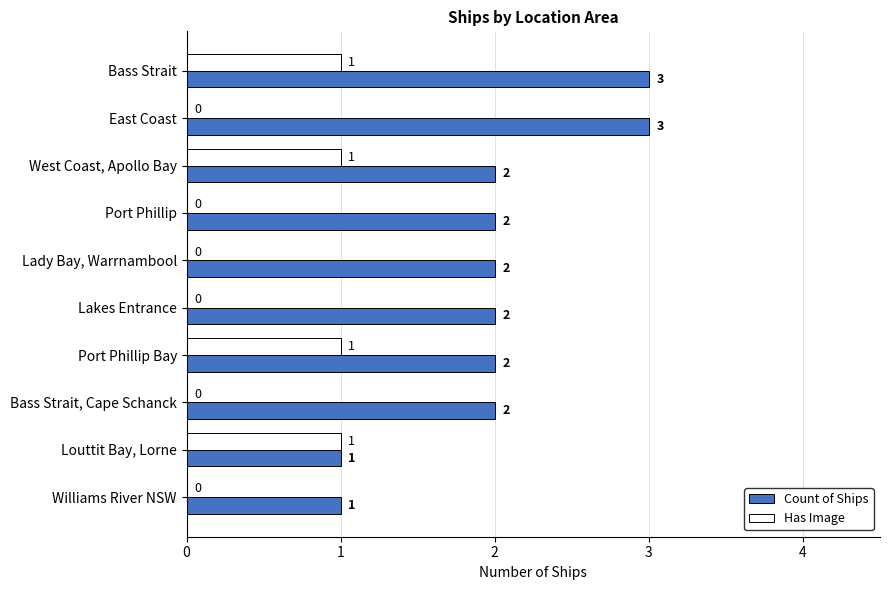

Is it true that Count of Ships equals 2 at Lady Bay, Warrnambool?

True